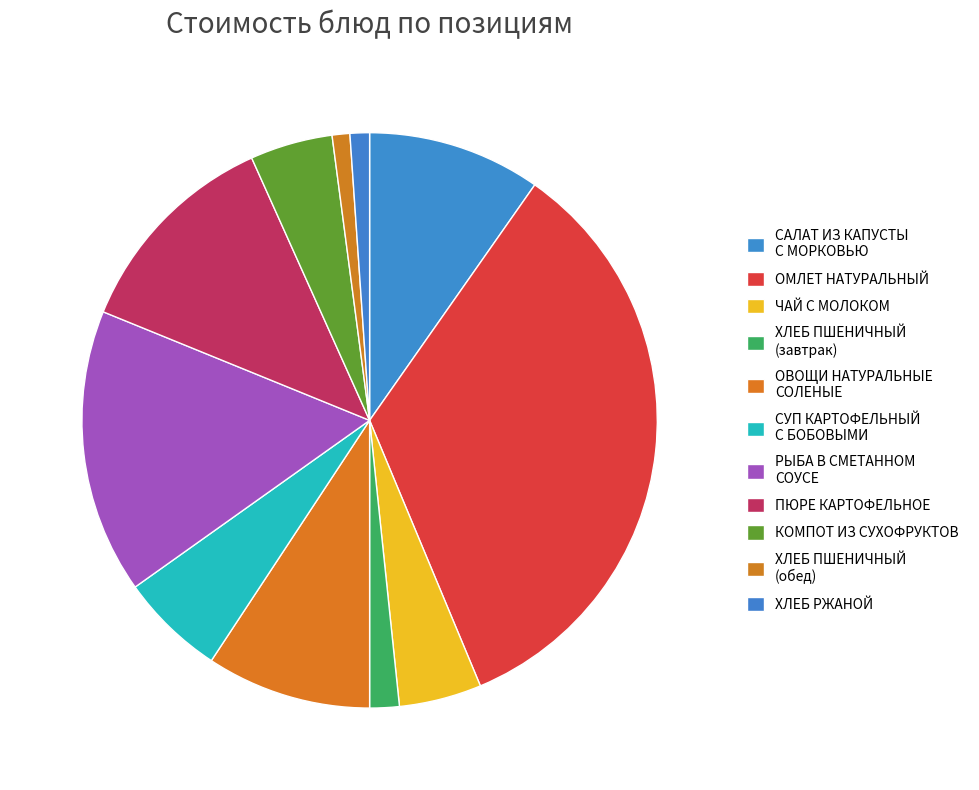

Combined, do ПЮРЕ КАРТОФЕЛЬНОЕ and ЧАЙ С МОЛОКОМ account for over 50%?

No